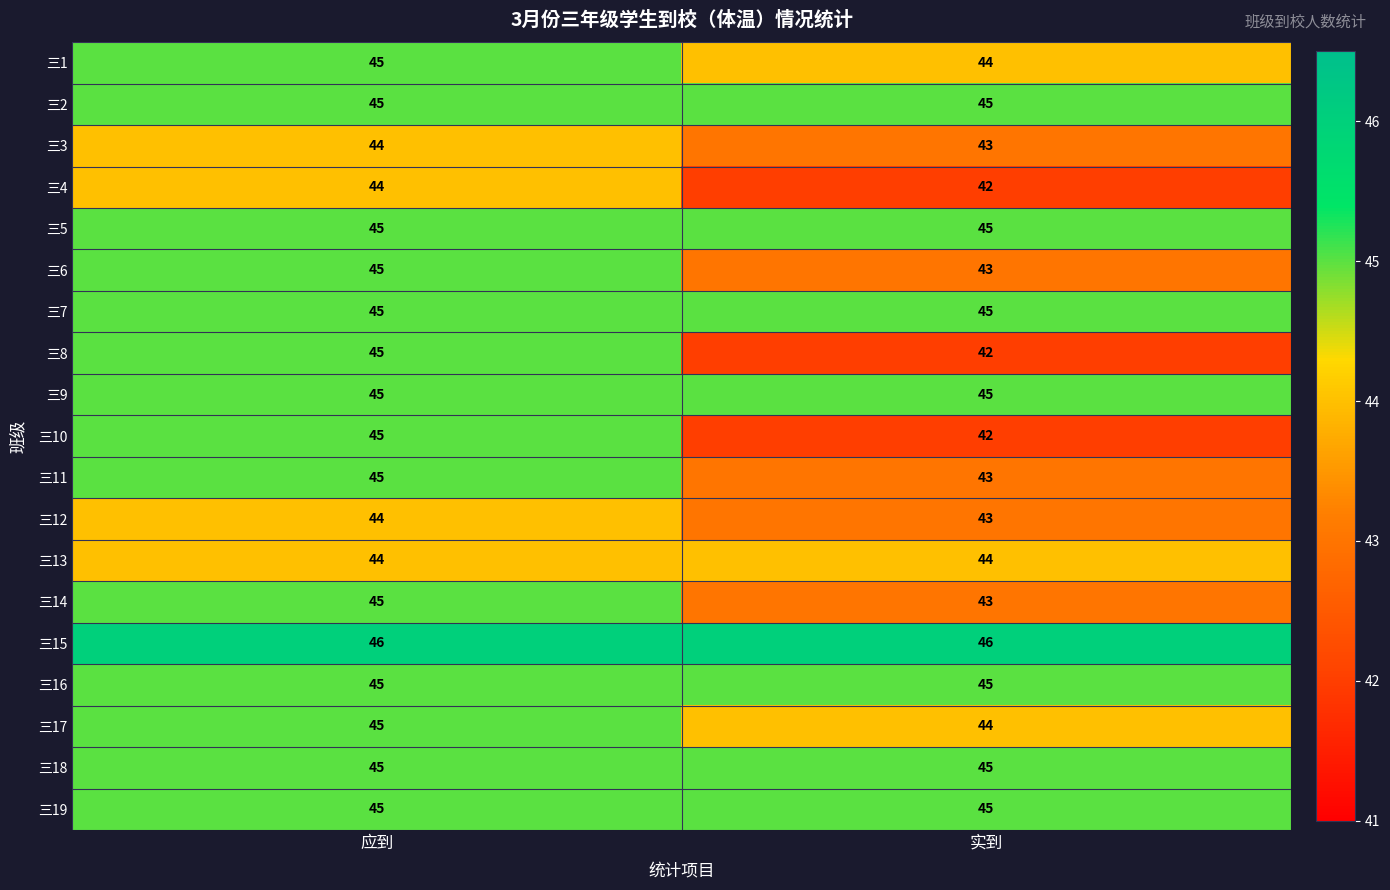

What is the spread (max minus min) of values at 实到?

4